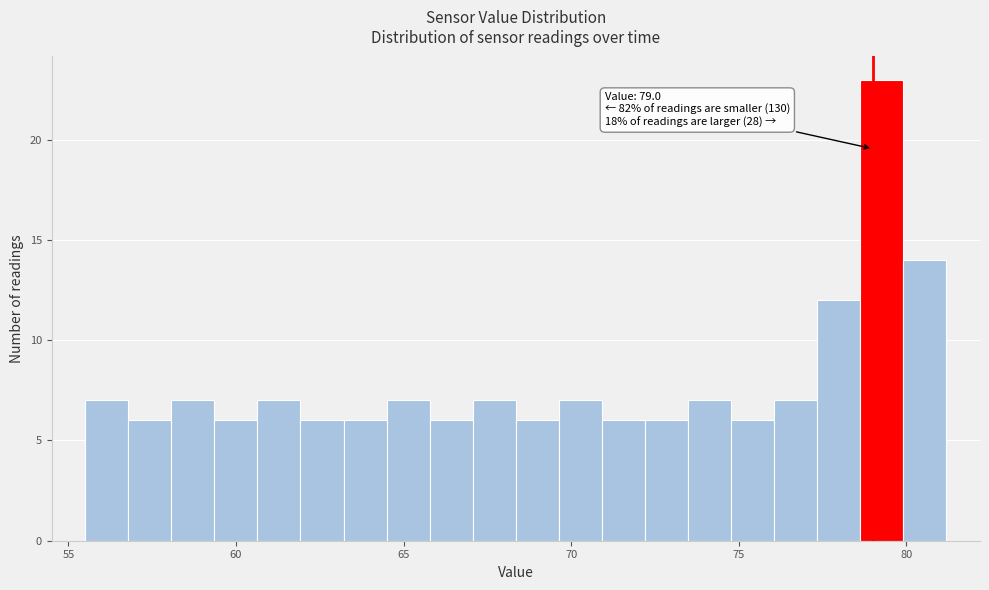

Read against the x-axis, roughly where is the centre of the tallest bar?

79.5